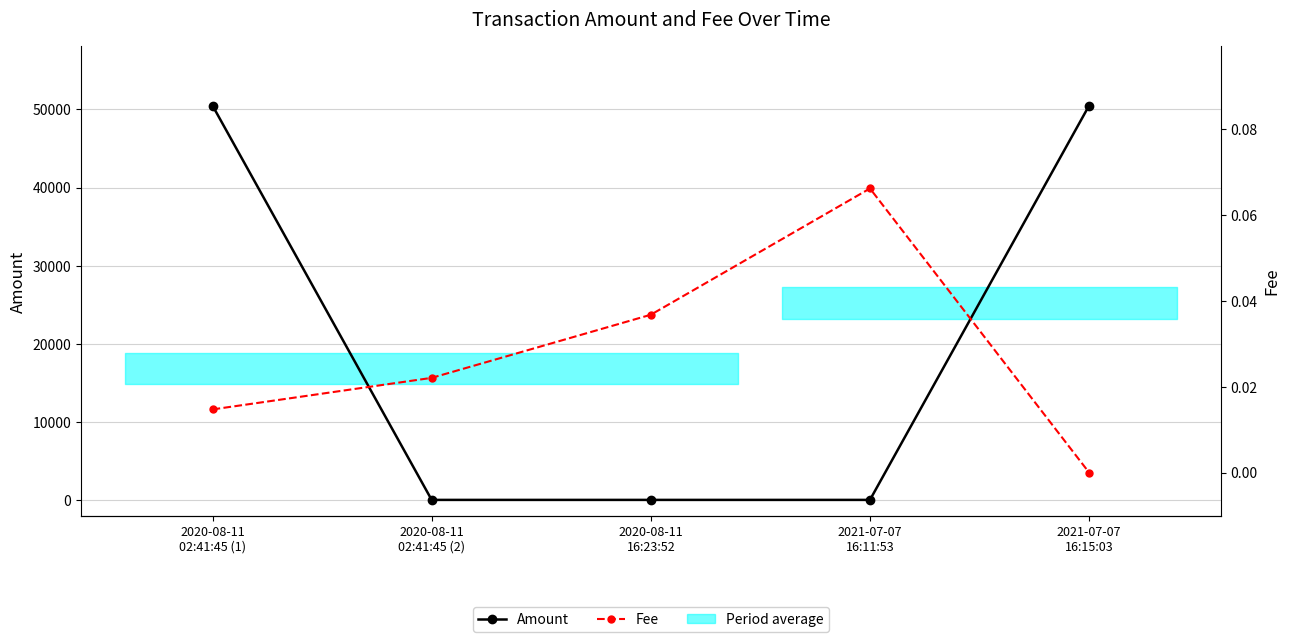

Which label corresponds to the largest value in the chart?

2020-08-11
02:41:45 (1)